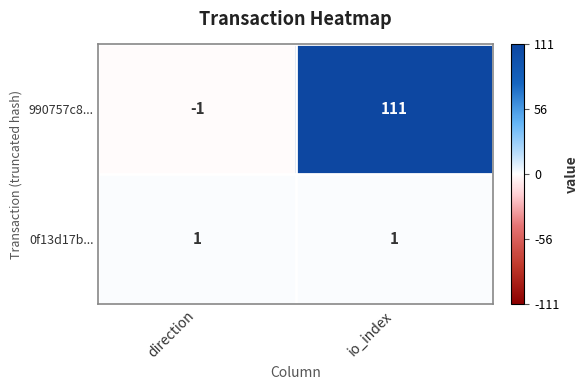

Reading left to right, extract all data points from this chart.

990757c8...: direction=-1	io_index=111
0f13d17b...: direction=1	io_index=1